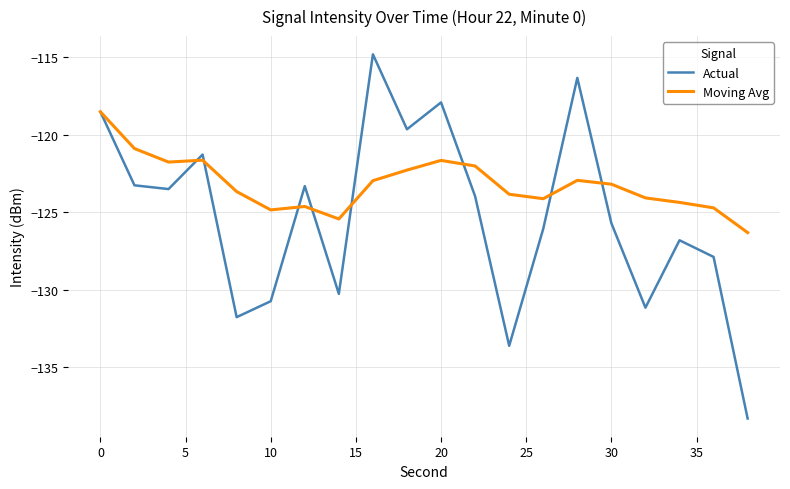

Which series has the largest total across all categories?

Moving Avg